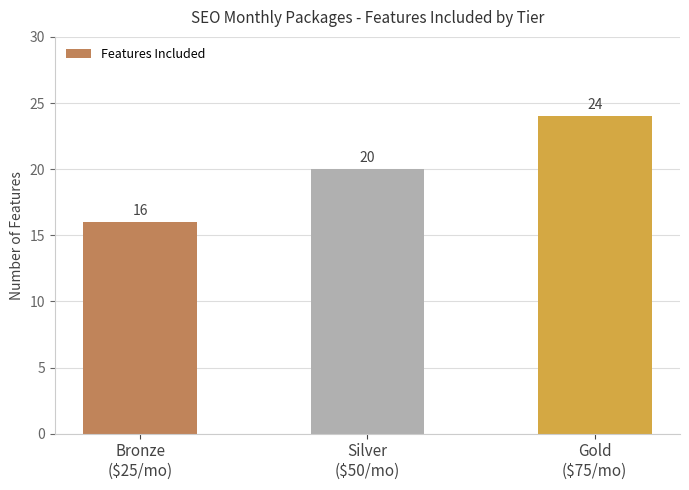

Reading right to left, what are all the values shown in this chart?

24	20	16